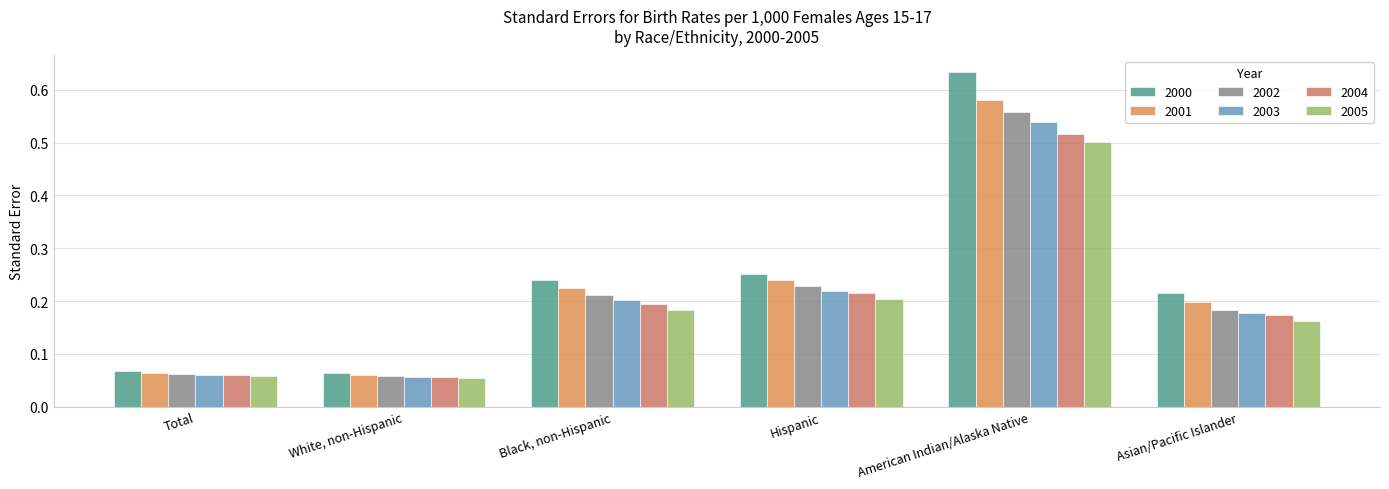

Between Hispanic and Black, non-Hispanic, which is larger?

Hispanic